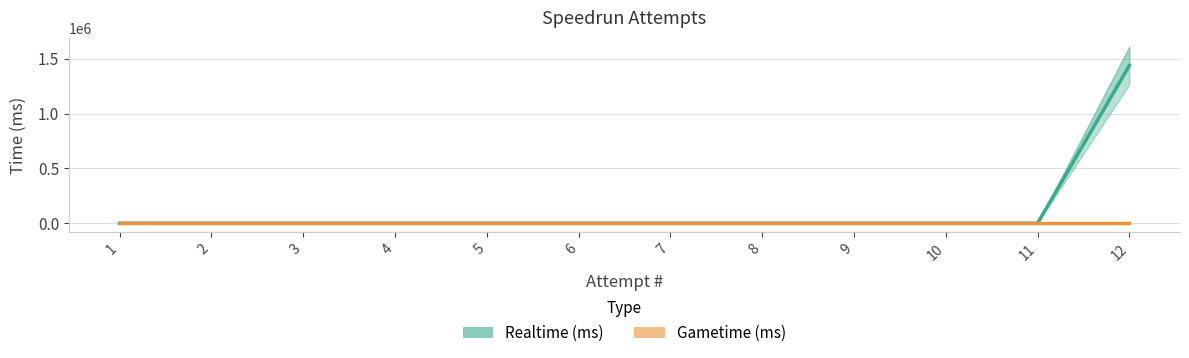

True or false: Gametime (ms) has more than 2 interior local peaks.

False